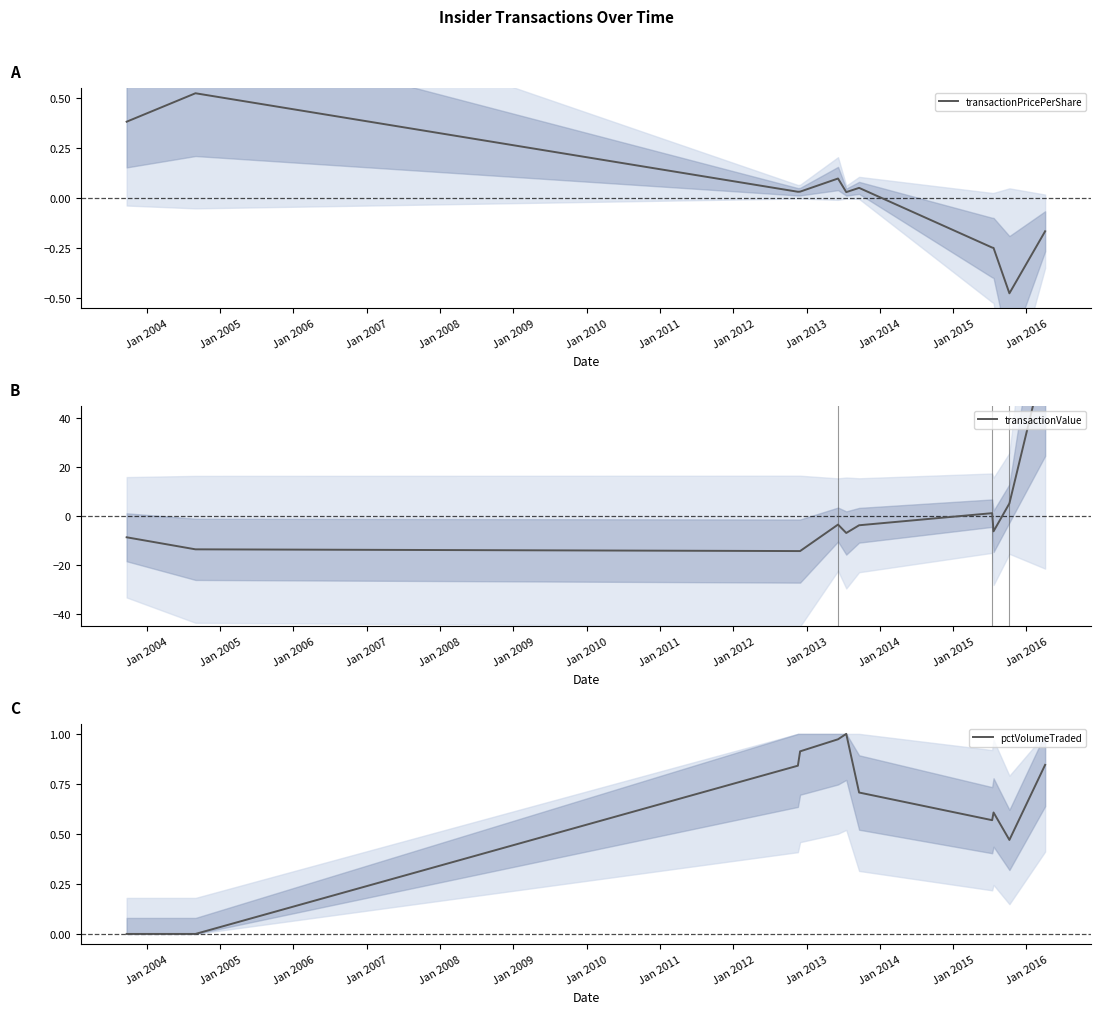

What is the sum of all pctVolumeTraded values?

6.9